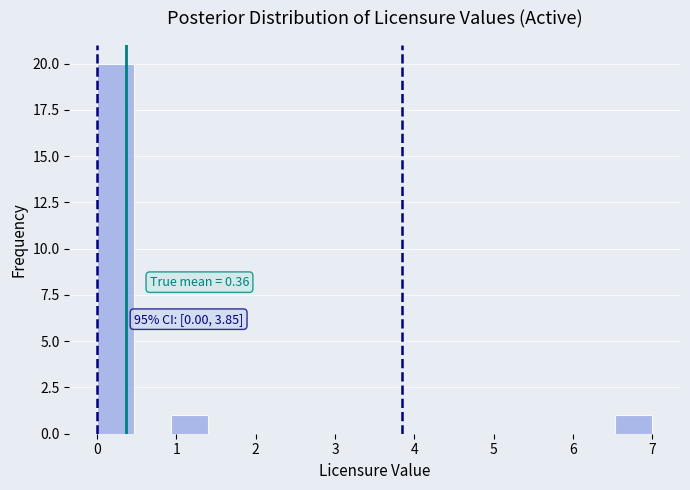

Over which range of the x-axis is the bar tallest?

0.0 to 0.5